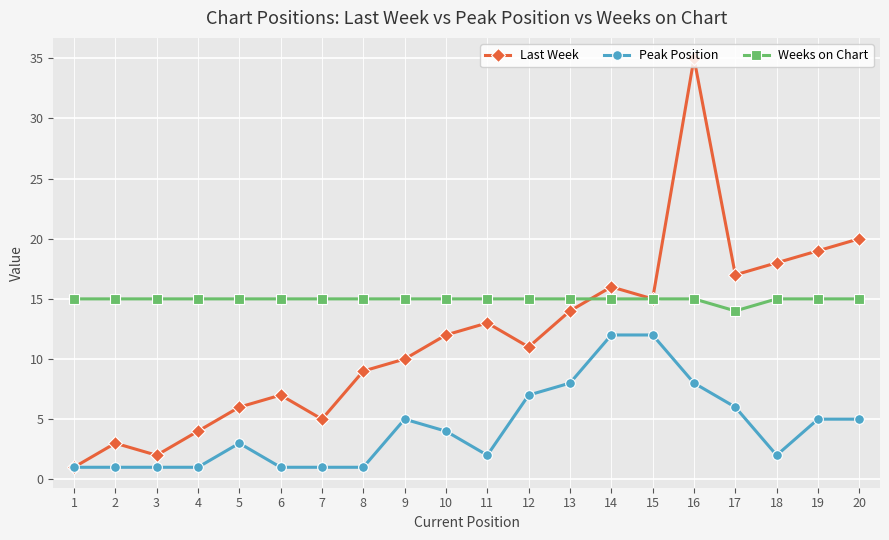

In Last Week, how many points are higher than both neighbors (excluding endpoints)?

5